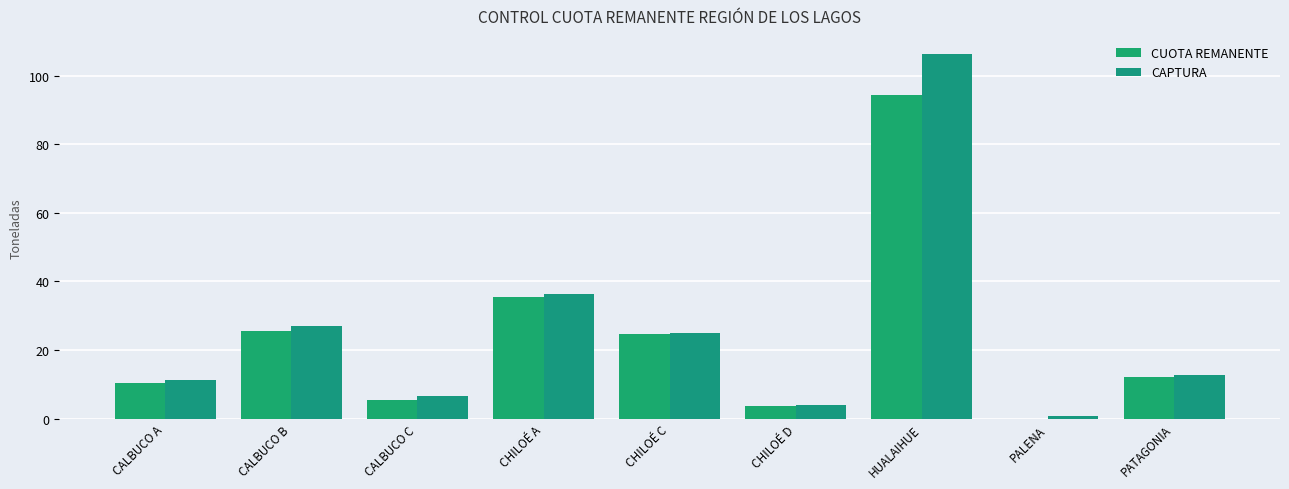

What is the highest value of the CAPTURA series?

106.3